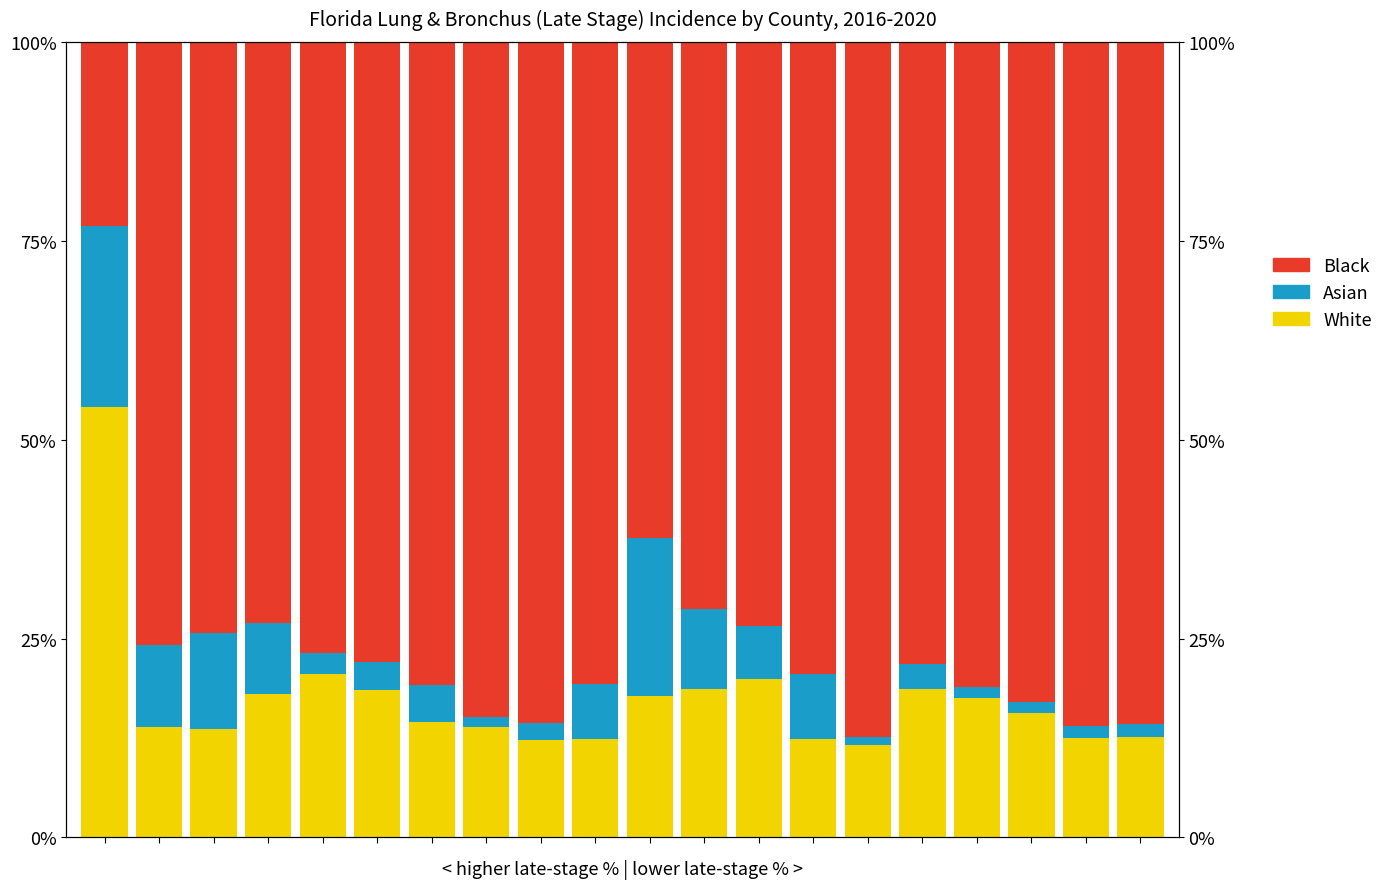

Which series has the widest spread of values?

Black